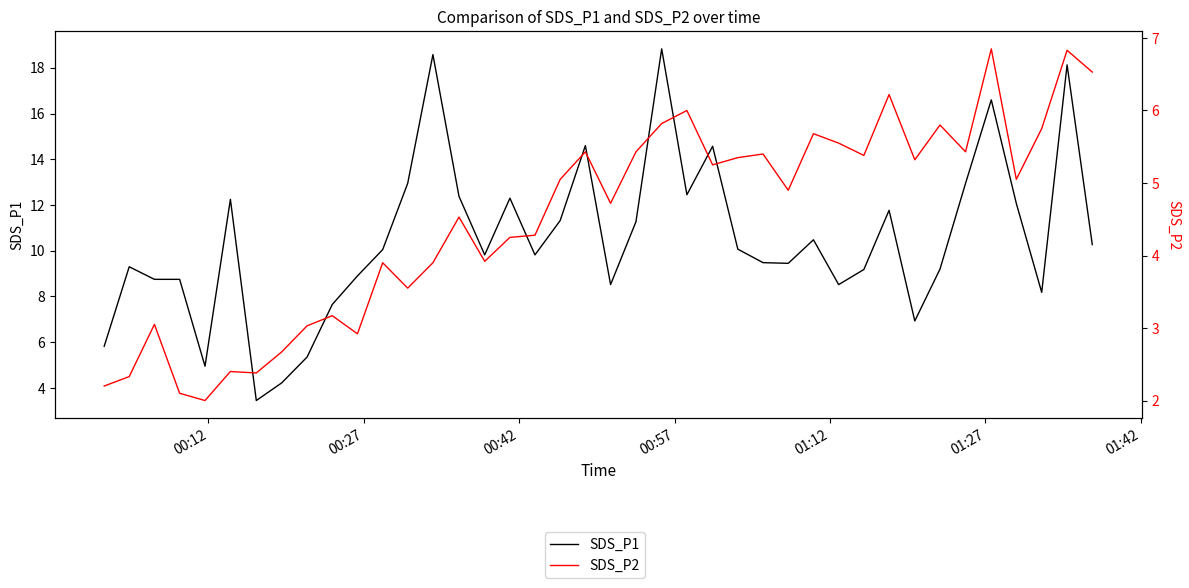

How many interior local valleys does the SDS_P1 series have?

10